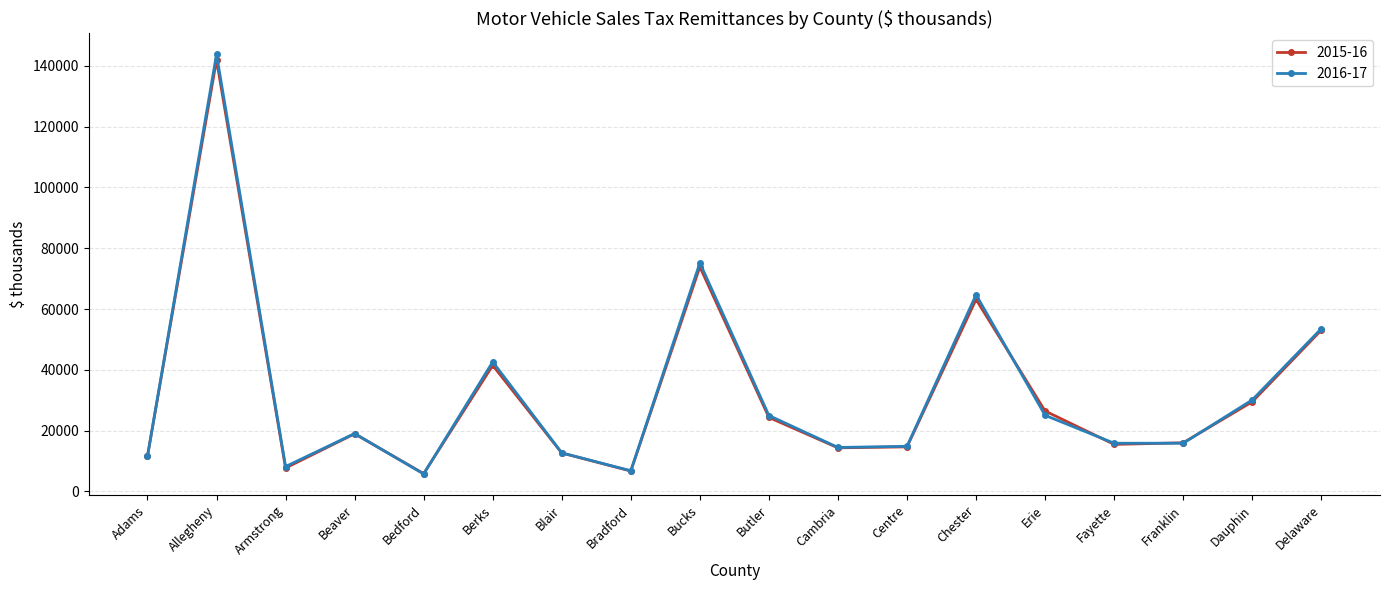

How many interior local peaks does the 2015-16 series have?

5